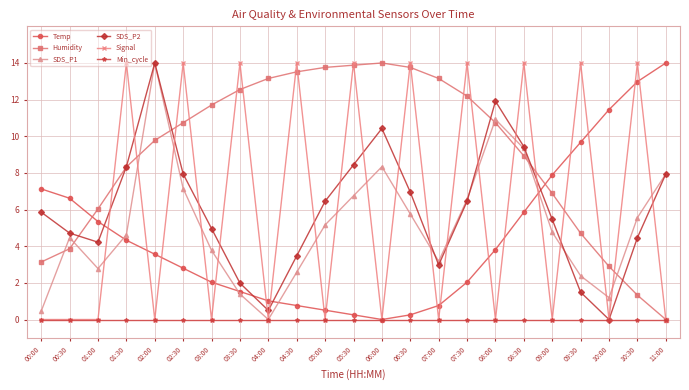

Is the value of Min_cycle at 09:30 greater than the value of Humidity at 09:30?

No